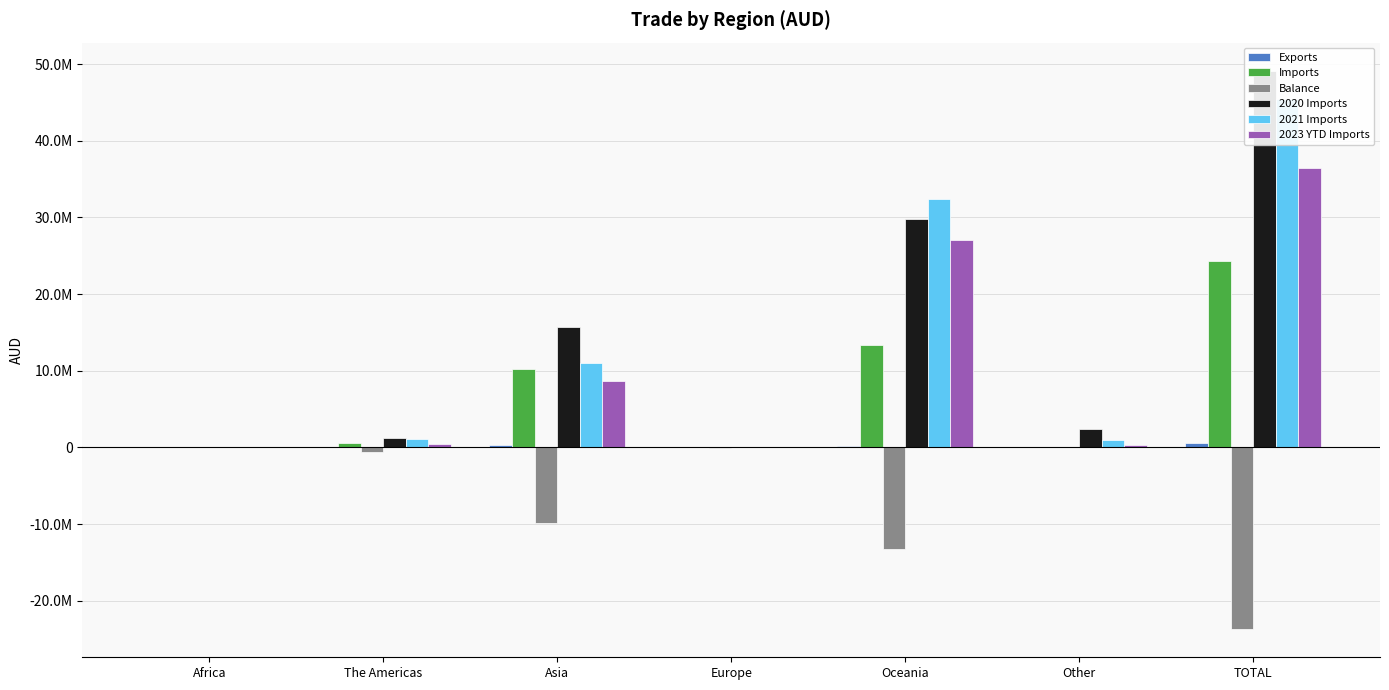

What is the difference between the second highest and second lowest values in the 2021 Imports series?

32301107.4